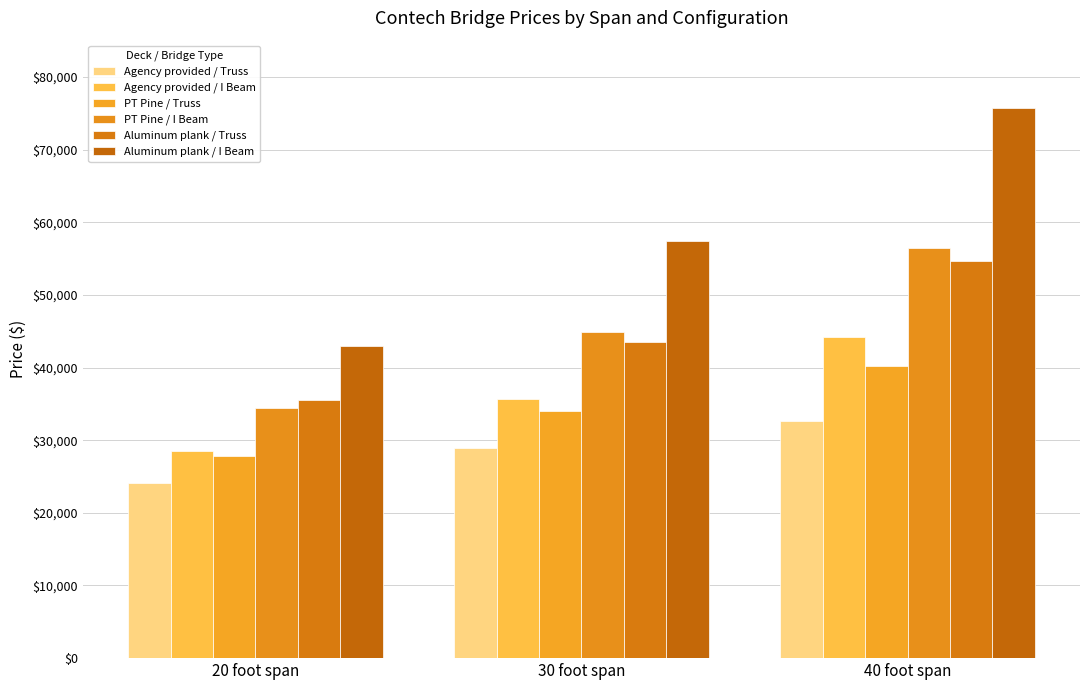

Where is Aluminum plank / I Beam nearest to the value 59341?

30 foot span